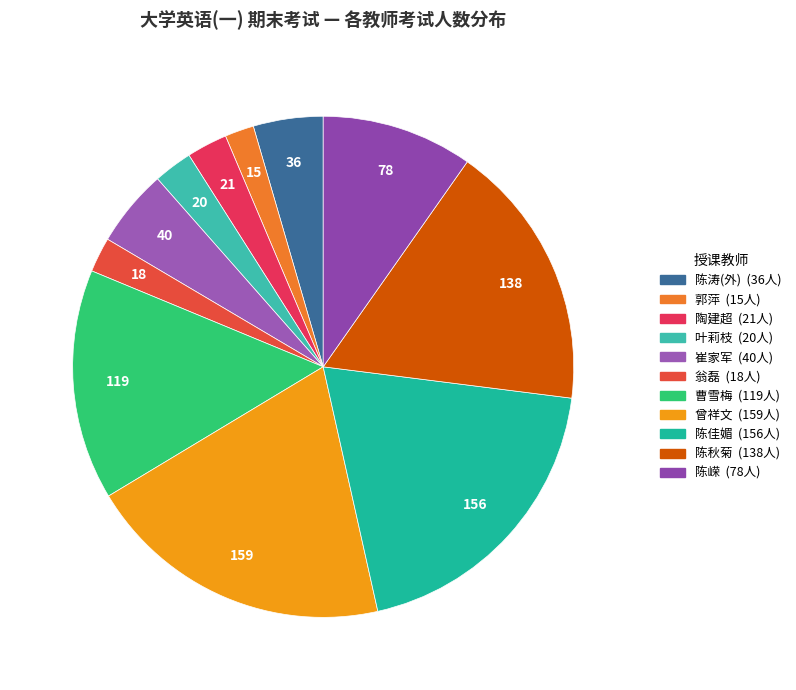

Which slice is the largest?

曾祥文